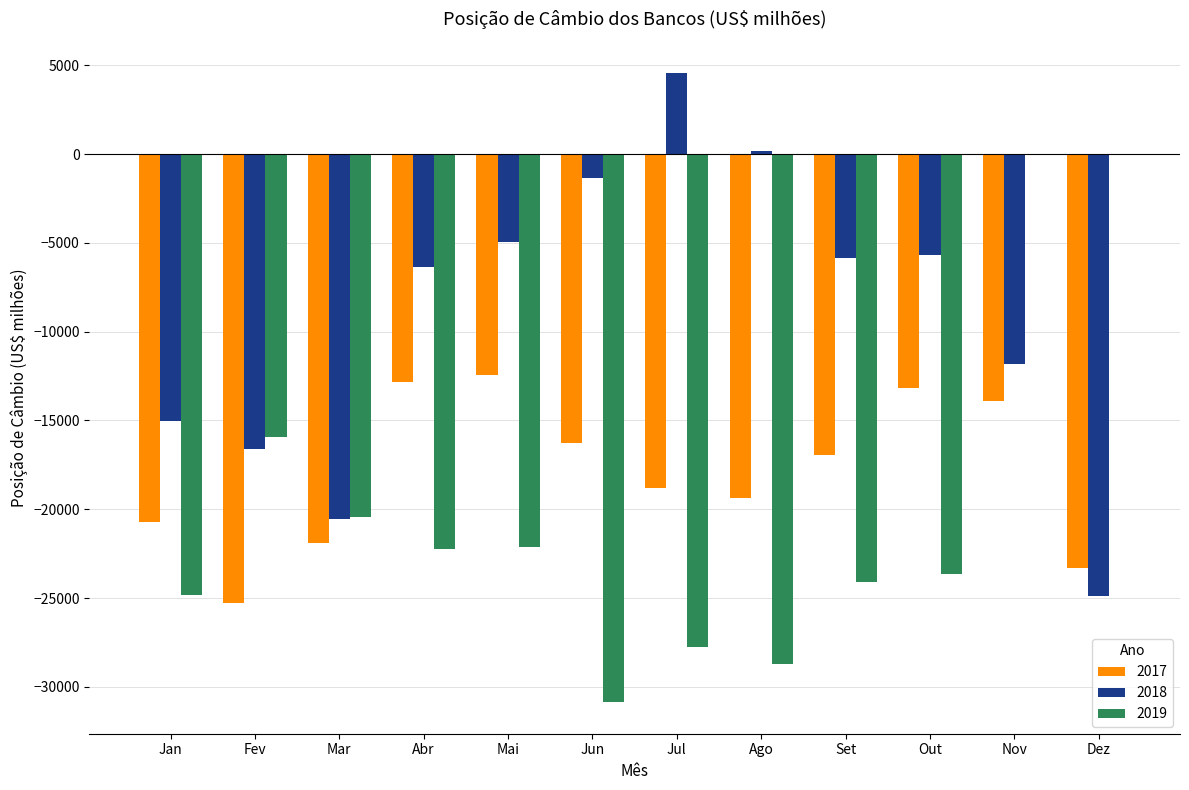

What is the maximum value shown in the chart?

4558.6